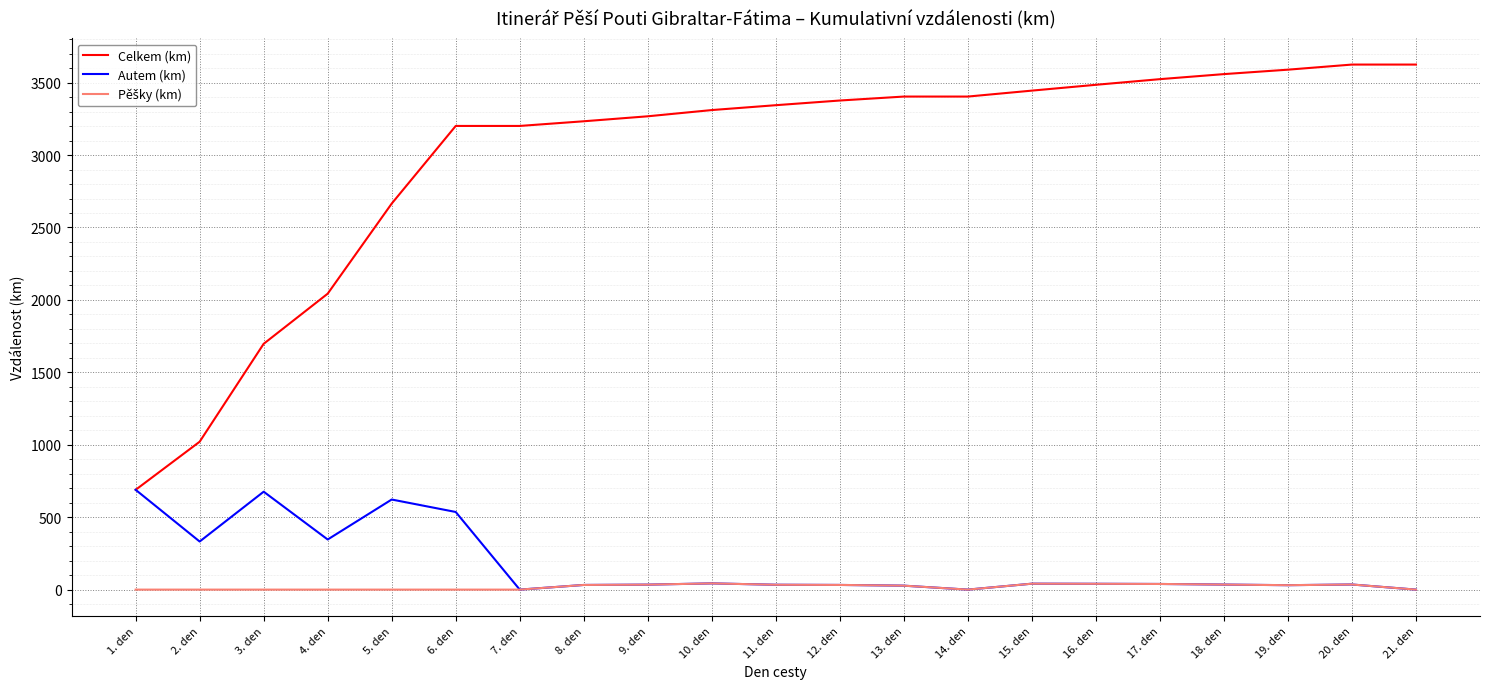

Which series has the largest range (max minus min)?

Celkem (km)